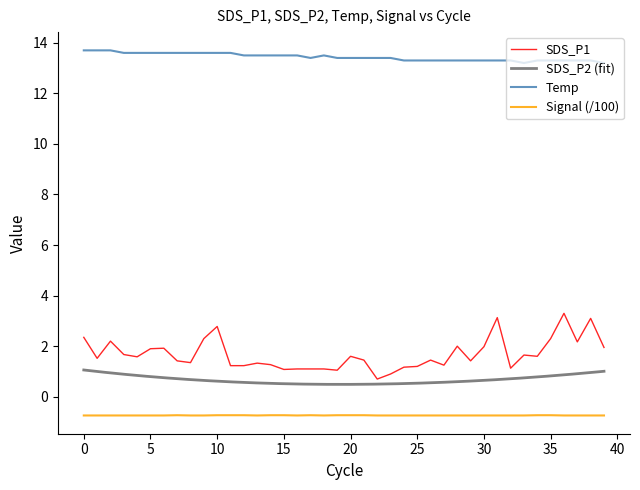

The Temp series shows 6.8 at 30. True or false?

False